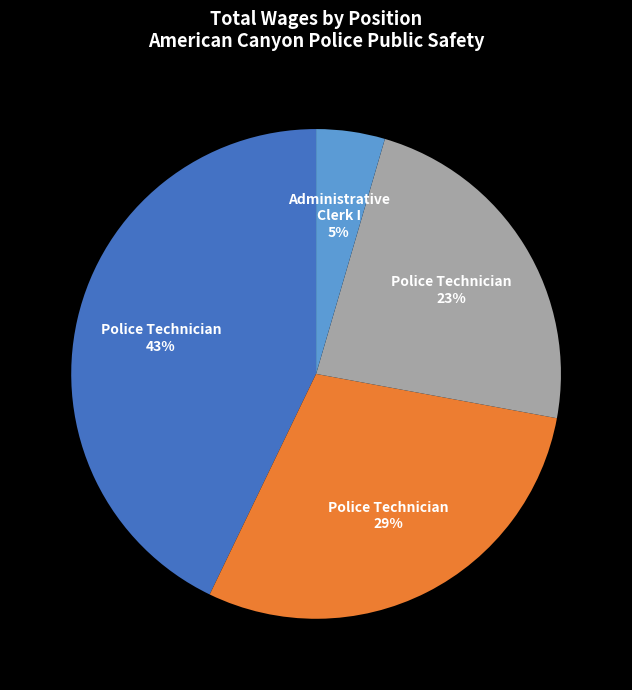

To the nearest percent, what is the average slice percentage?

25%